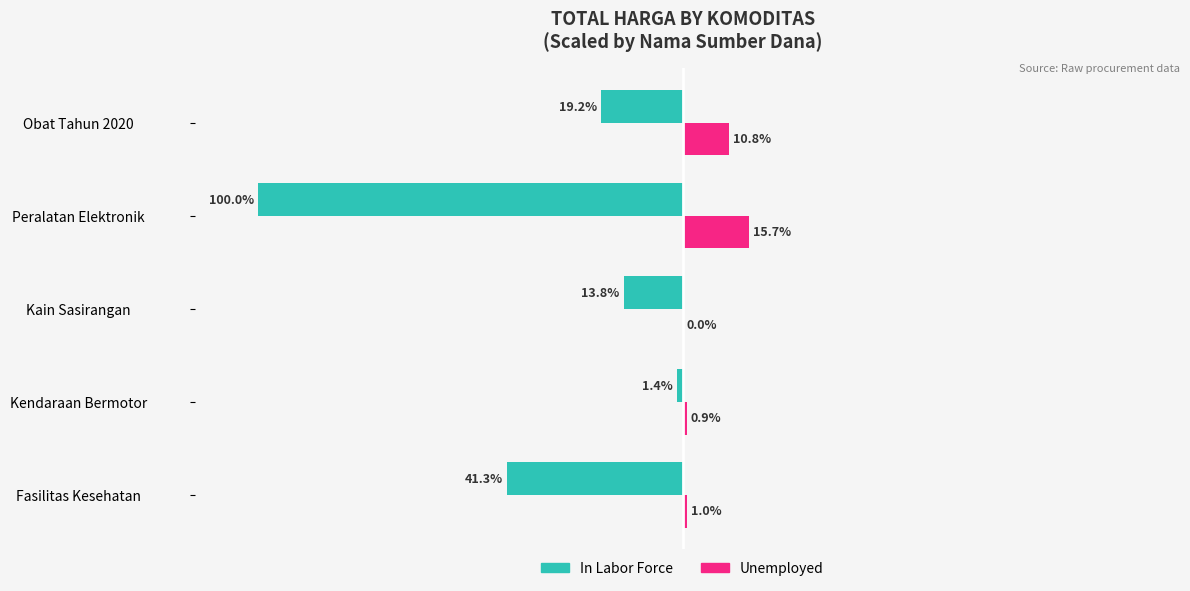

Between Fasilitas Kesehatan and Kain Sasirangan, which series saw the biggest shift?

In Labor Force